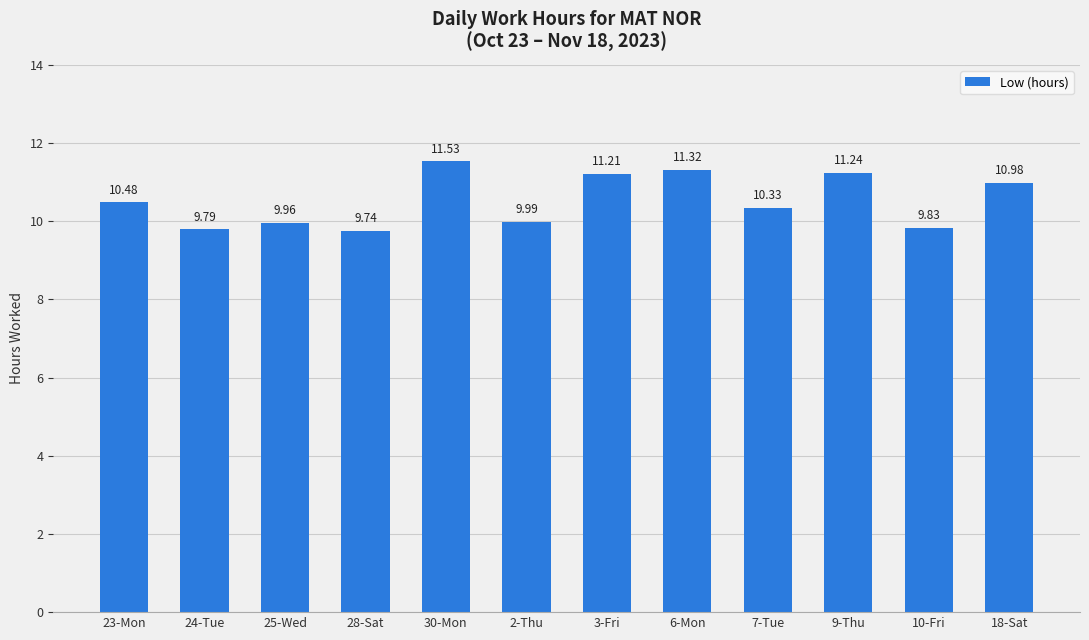

Are the bars grouped side by side (vs. stacked)?

No